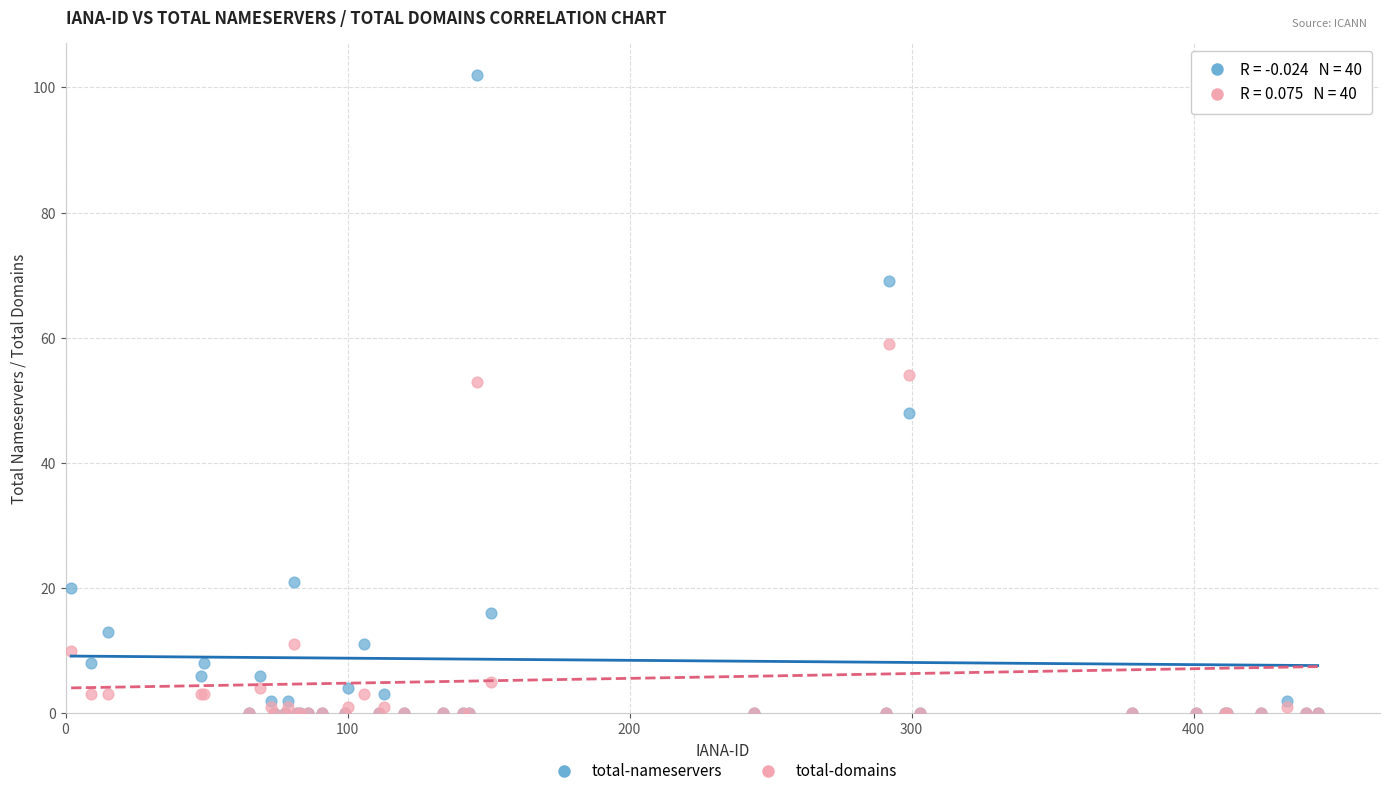

Which series has the largest Y range (max minus min)?

total-nameservers